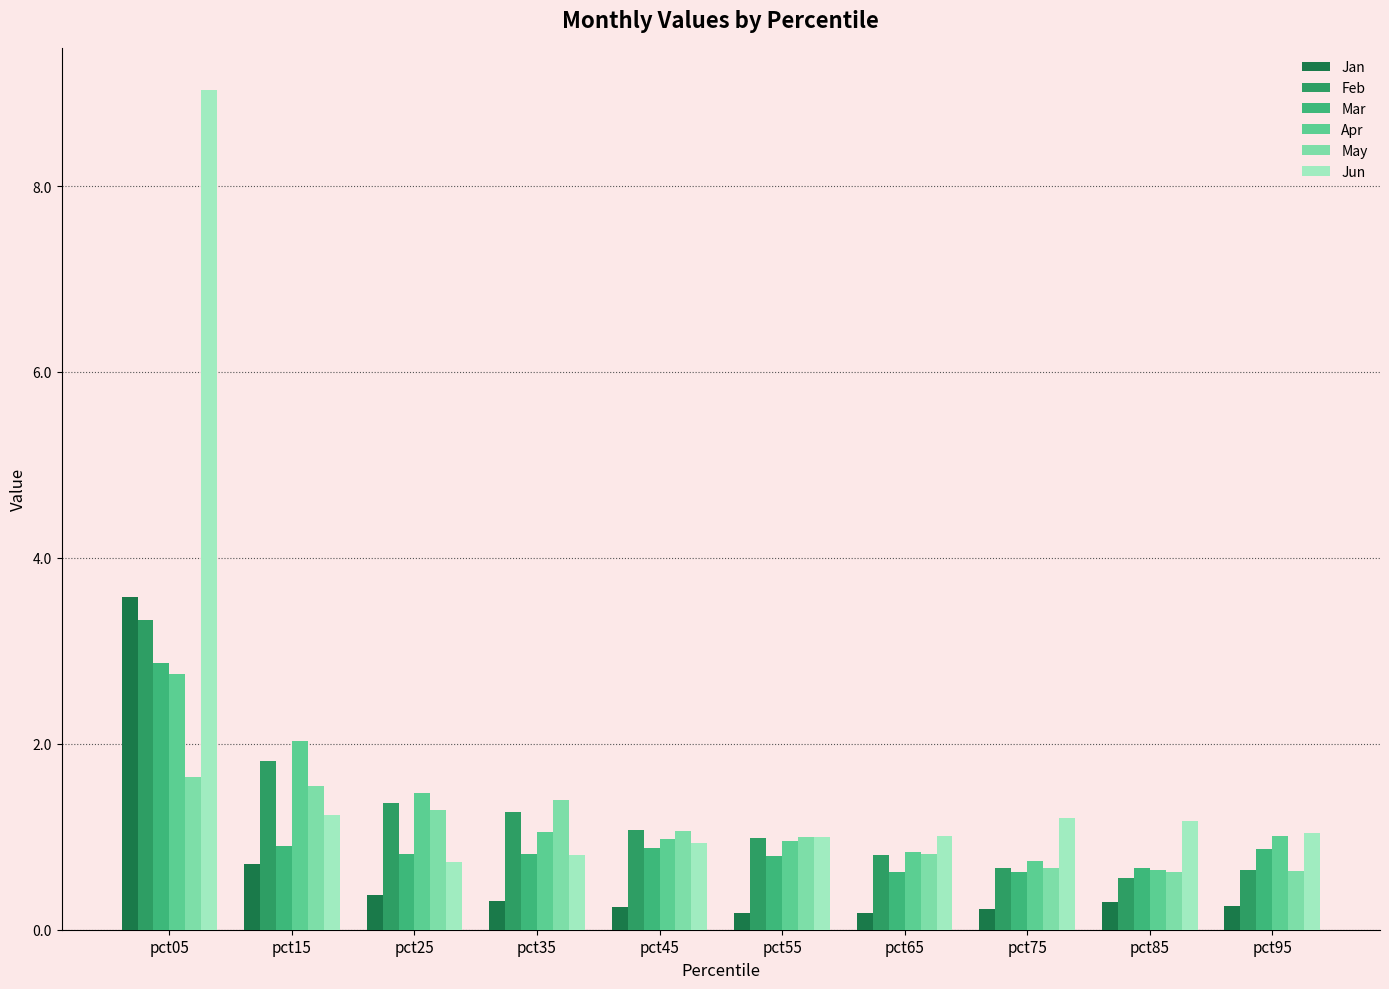

Reading left to right, transcribe all the data shown in this chart.

Jan: pct05=3.6	pct15=0.7	pct25=0.4	pct35=0.3	pct45=0.2	pct55=0.2	pct65=0.2	pct75=0.2	pct85=0.3	pct95=0.3
Feb: pct05=3.3	pct15=1.8	pct25=1.4	pct35=1.3	pct45=1.1	pct55=1.0	pct65=0.8	pct75=0.7	pct85=0.6	pct95=0.6
Mar: pct05=2.9	pct15=0.9	pct25=0.8	pct35=0.8	pct45=0.9	pct55=0.8	pct65=0.6	pct75=0.6	pct85=0.7	pct95=0.9
Apr: pct05=2.8	pct15=2.0	pct25=1.5	pct35=1.0	pct45=1.0	pct55=1.0	pct65=0.8	pct75=0.7	pct85=0.6	pct95=1.0
May: pct05=1.6	pct15=1.5	pct25=1.3	pct35=1.4	pct45=1.1	pct55=1.0	pct65=0.8	pct75=0.7	pct85=0.6	pct95=0.6
Jun: pct05=9.0	pct15=1.2	pct25=0.7	pct35=0.8	pct45=0.9	pct55=1.0	pct65=1.0	pct75=1.2	pct85=1.2	pct95=1.0